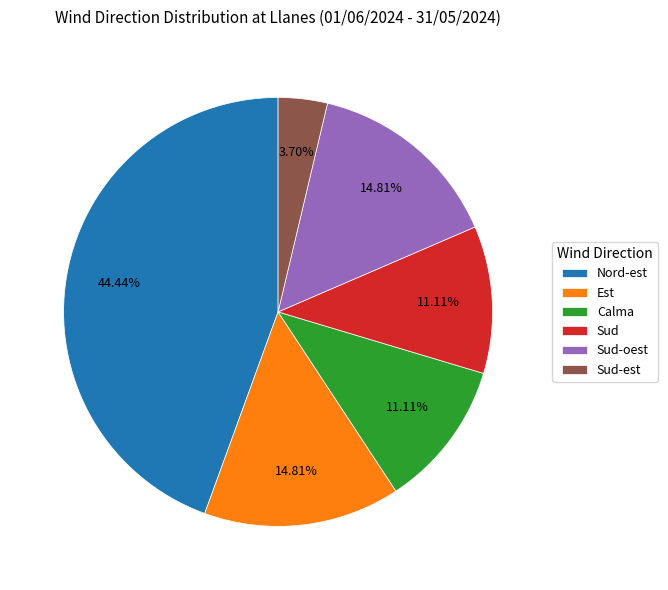

How many segments does this pie chart have?

6